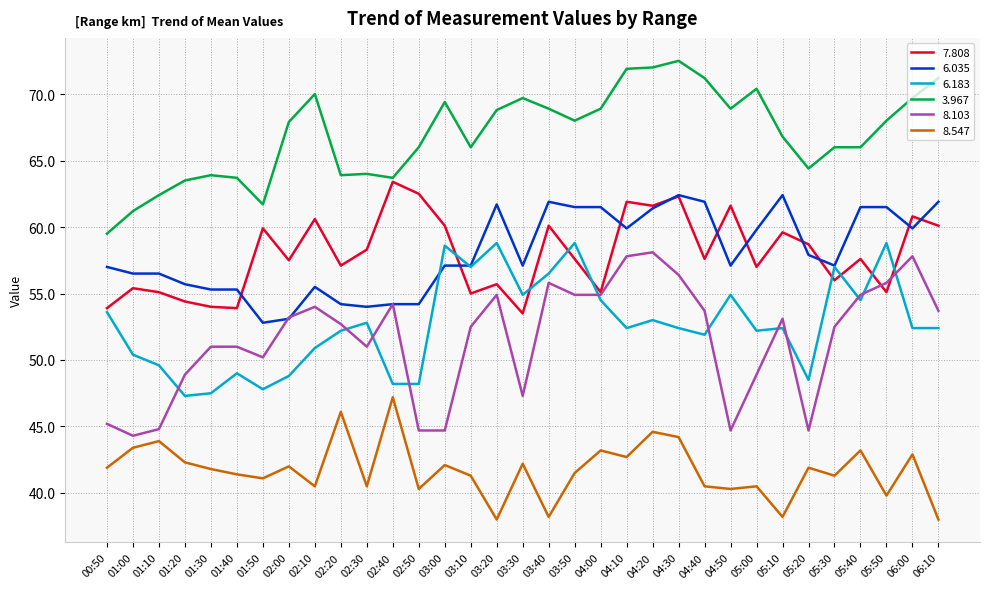

At 05:00, list the series in order from largest to smallest.

3.967, 6.035, 7.808, 6.183, 8.103, 8.547